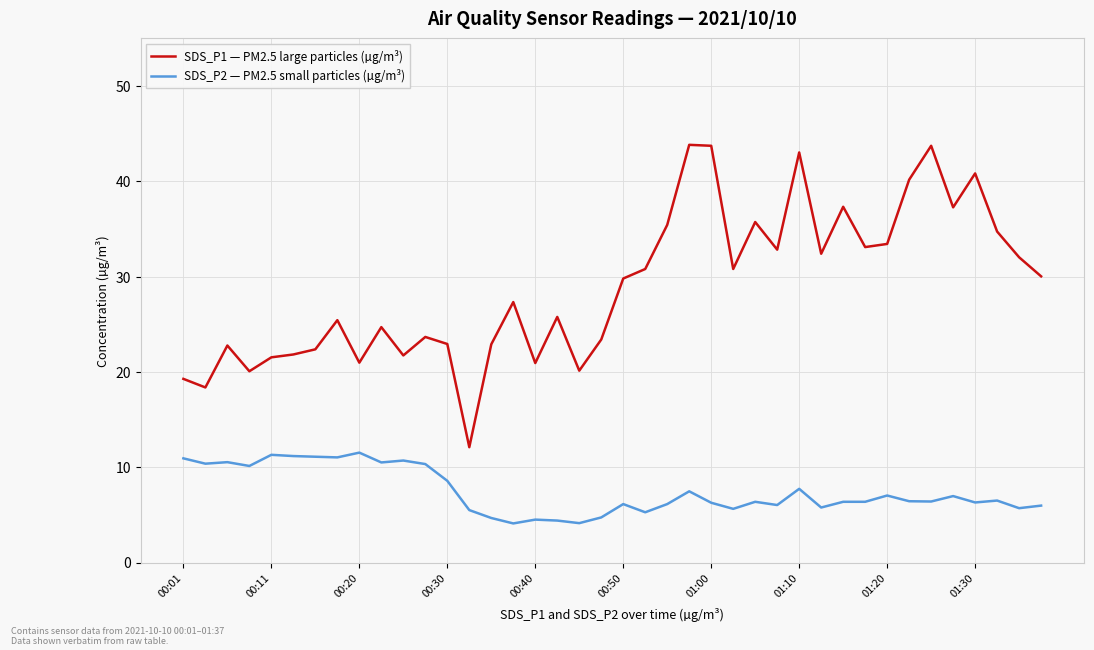

Which series has the largest total across all categories?

SDS_P1 — PM2.5 large particles (µg/m³)